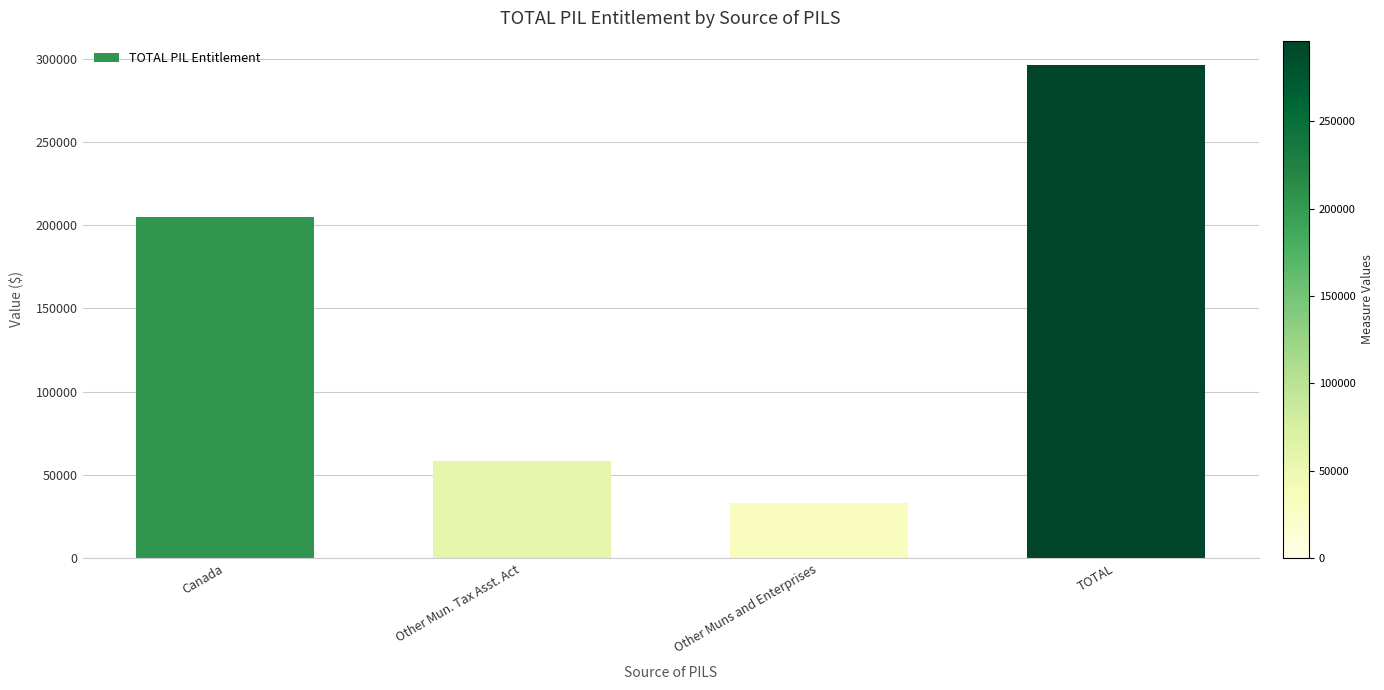

What is the smallest value displayed?

32868